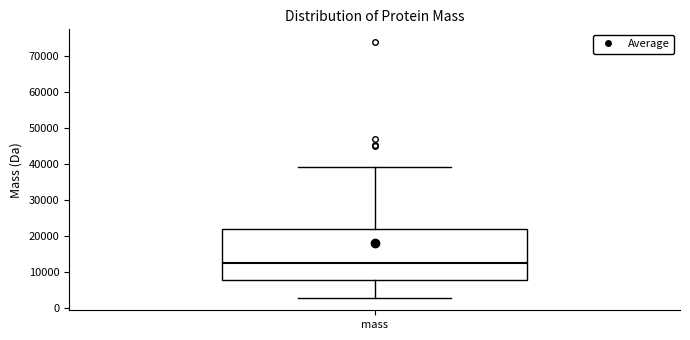

Transcribe this box plot: give where the median line is, the range the box spans, and where the two whiskers end, as read against the y-axis. The values are not printed on the chart, so give them approximately, as read against the axis.

median 13000, box 8000 to 22000, whiskers 3000 to 39000